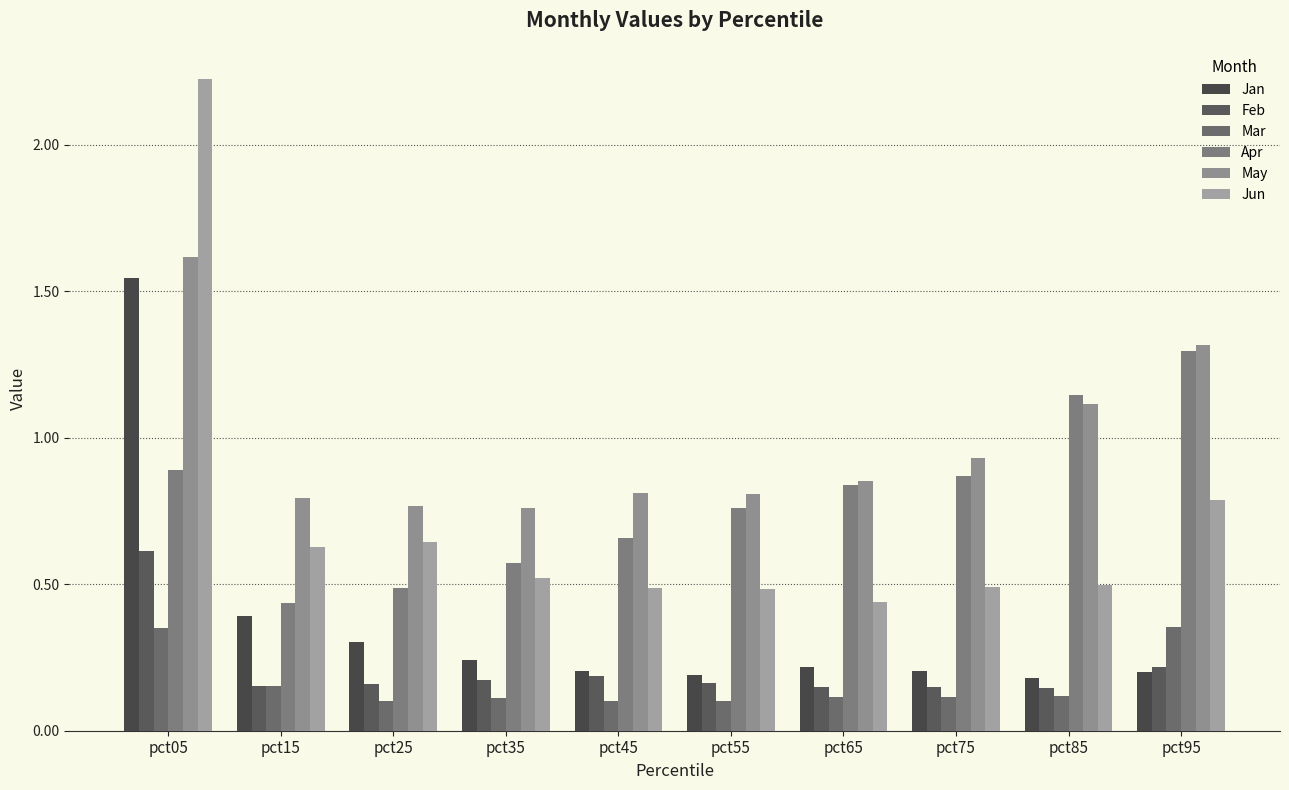

What is the difference between the maximum and minimum values in the Mar series?

0.3